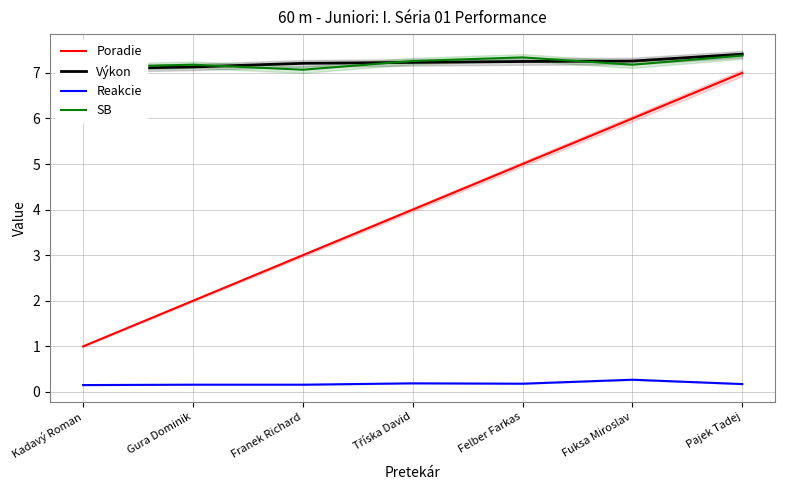

Which has a higher value, Pajek Tadej or Kadavý Roman?

Pajek Tadej